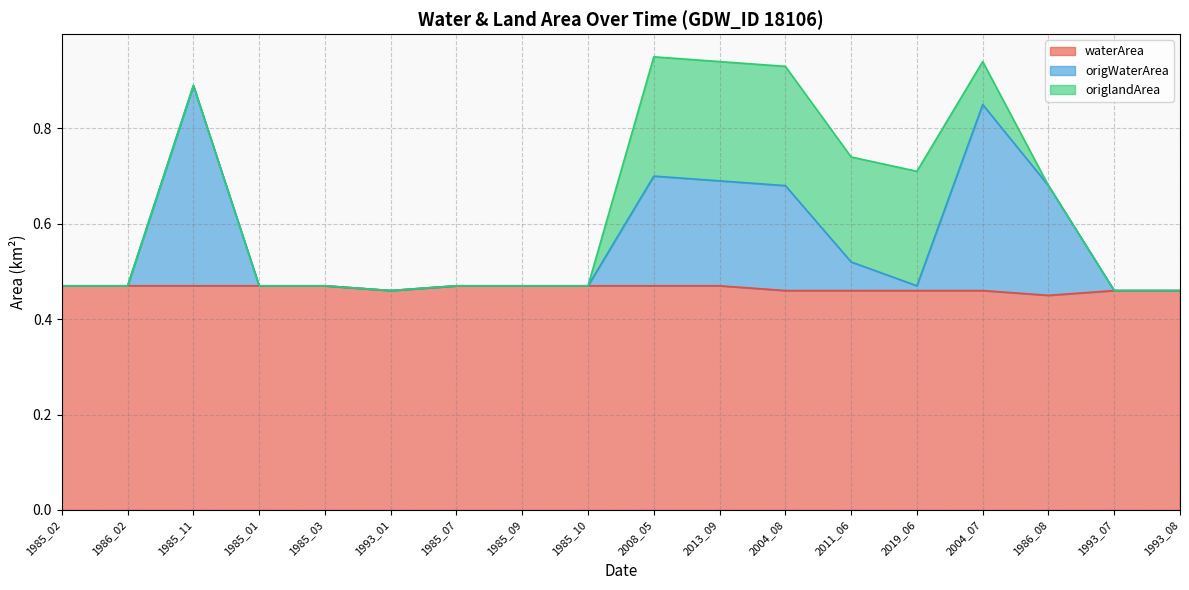

What is the greatest value displayed?

0.9